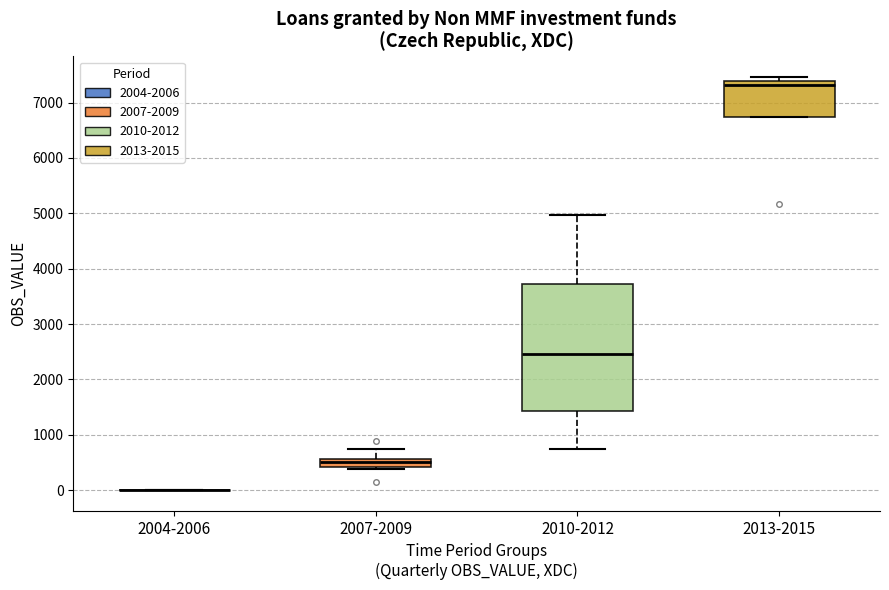

Comparing the boxes themselves (not the whiskers), which one is the tallest?

2010-2012